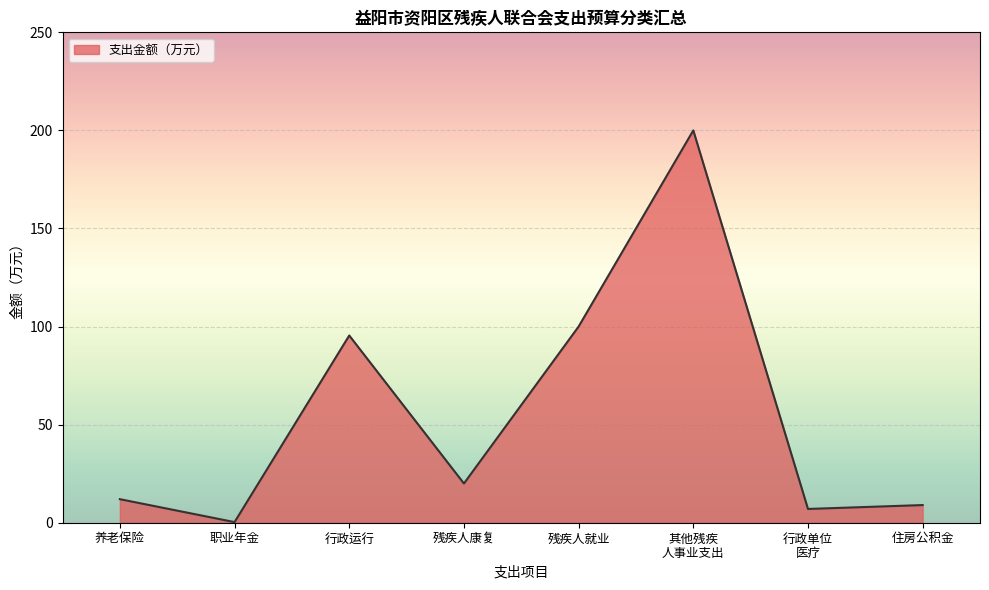

What is the change in value from 行政运行 to 残疾人康复?

-75.4